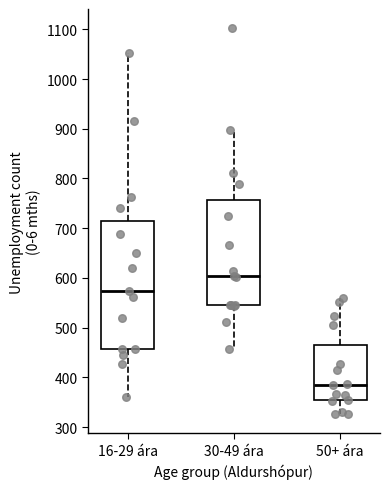

Reading left to right, read every box against the y-axis: the position of its median line, the range the box covers, and the ends of its whiskers. The values are not printed on the chart, so give them approximately, as read against the axis.

16-29 ára: median 570, box 460 to 710, whiskers 360 to 1050
30-49 ára: median 600, box 550 to 760, whiskers 460 to 900
50+ ára: median 390, box 350 to 470, whiskers 330 to 560